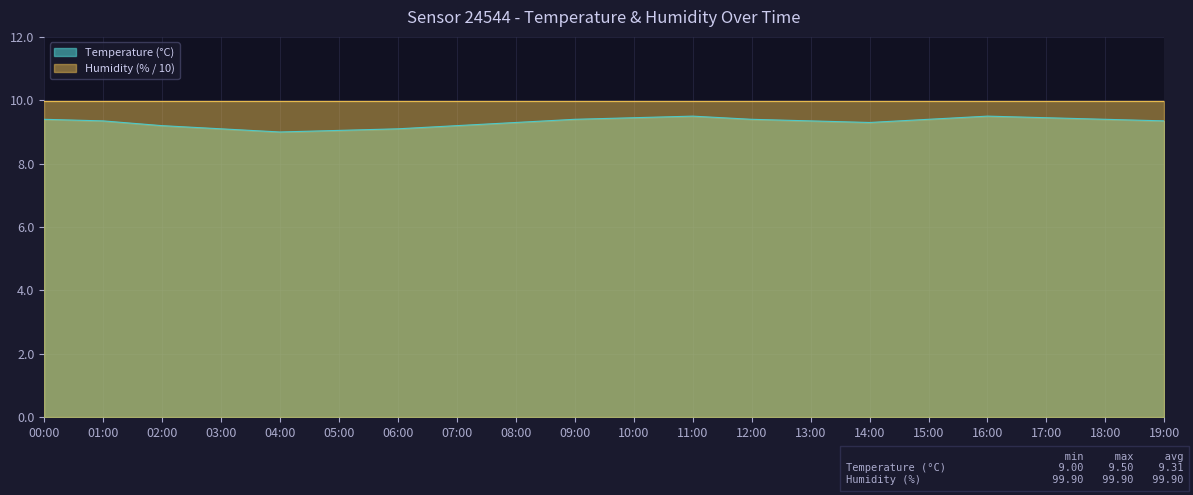

How many values exceed 9?

19